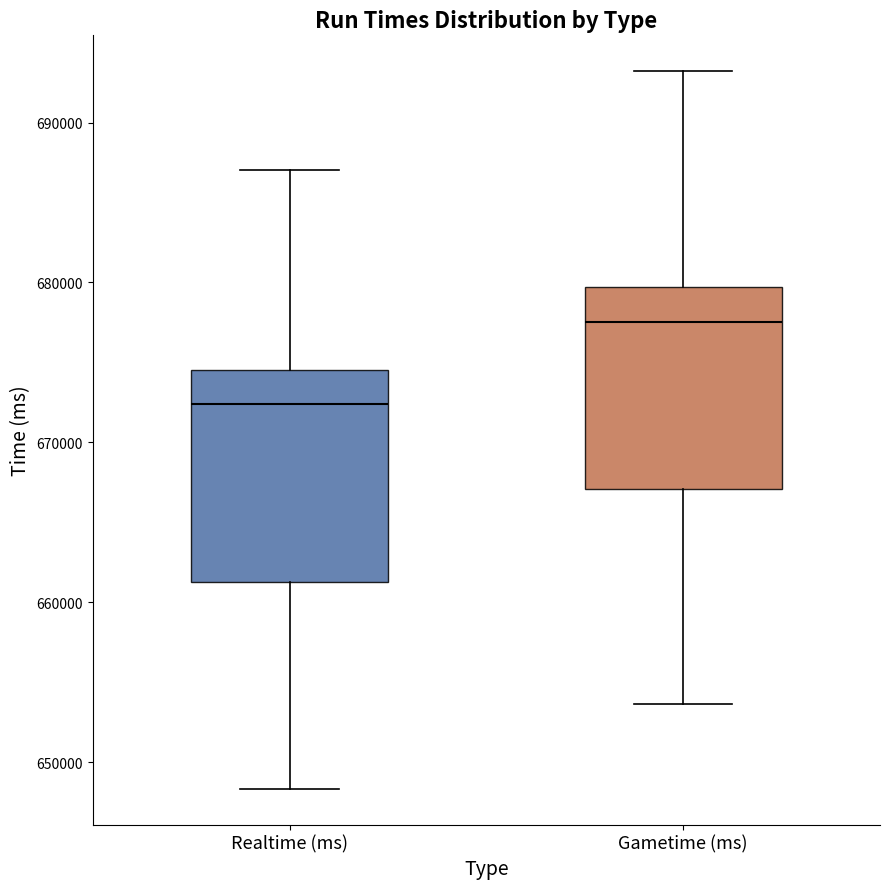

Which box's median line is the lowest?

Realtime (ms)